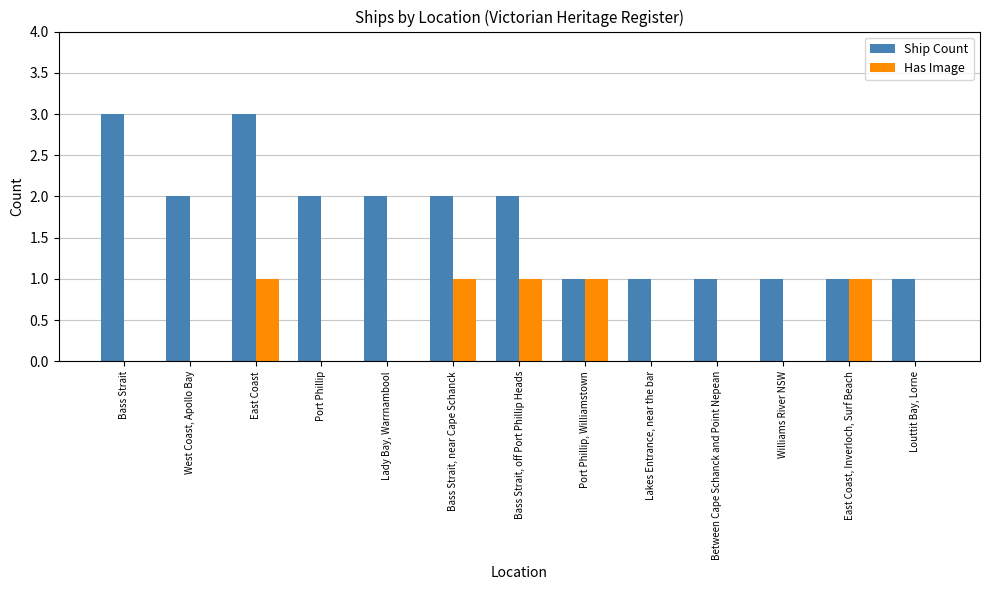

What is the highest value of the Ship Count series?

3